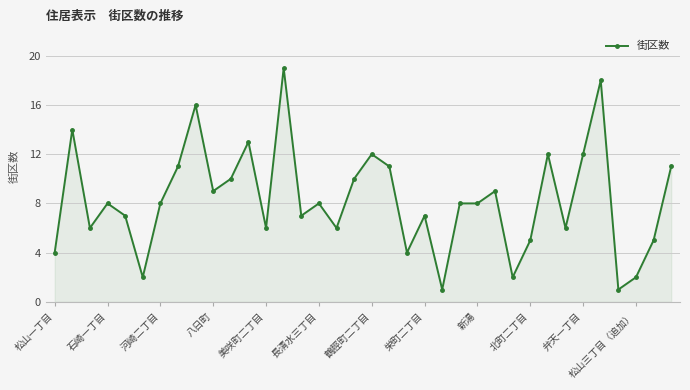

True or false: there are more than 1 points higher than both neighbors.

True